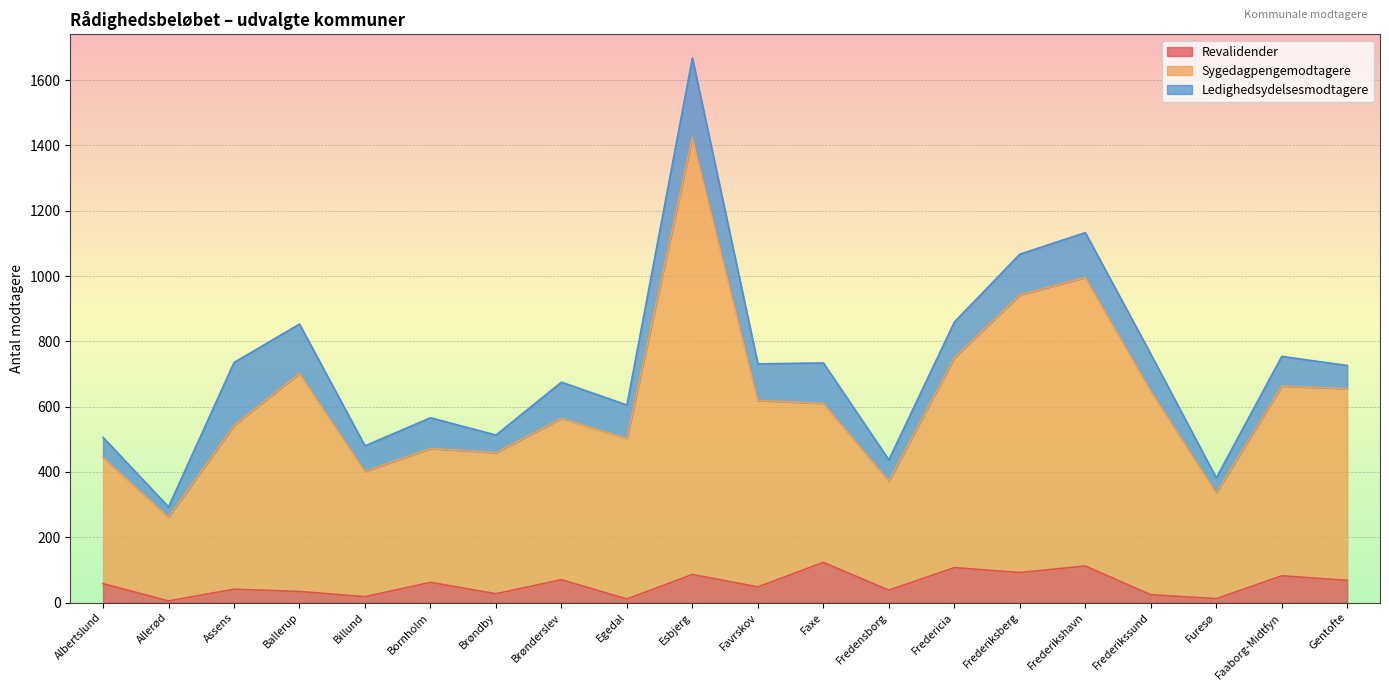

The Sygedagpengemodtagere series shows 2271 at Esbjerg. True or false?

False